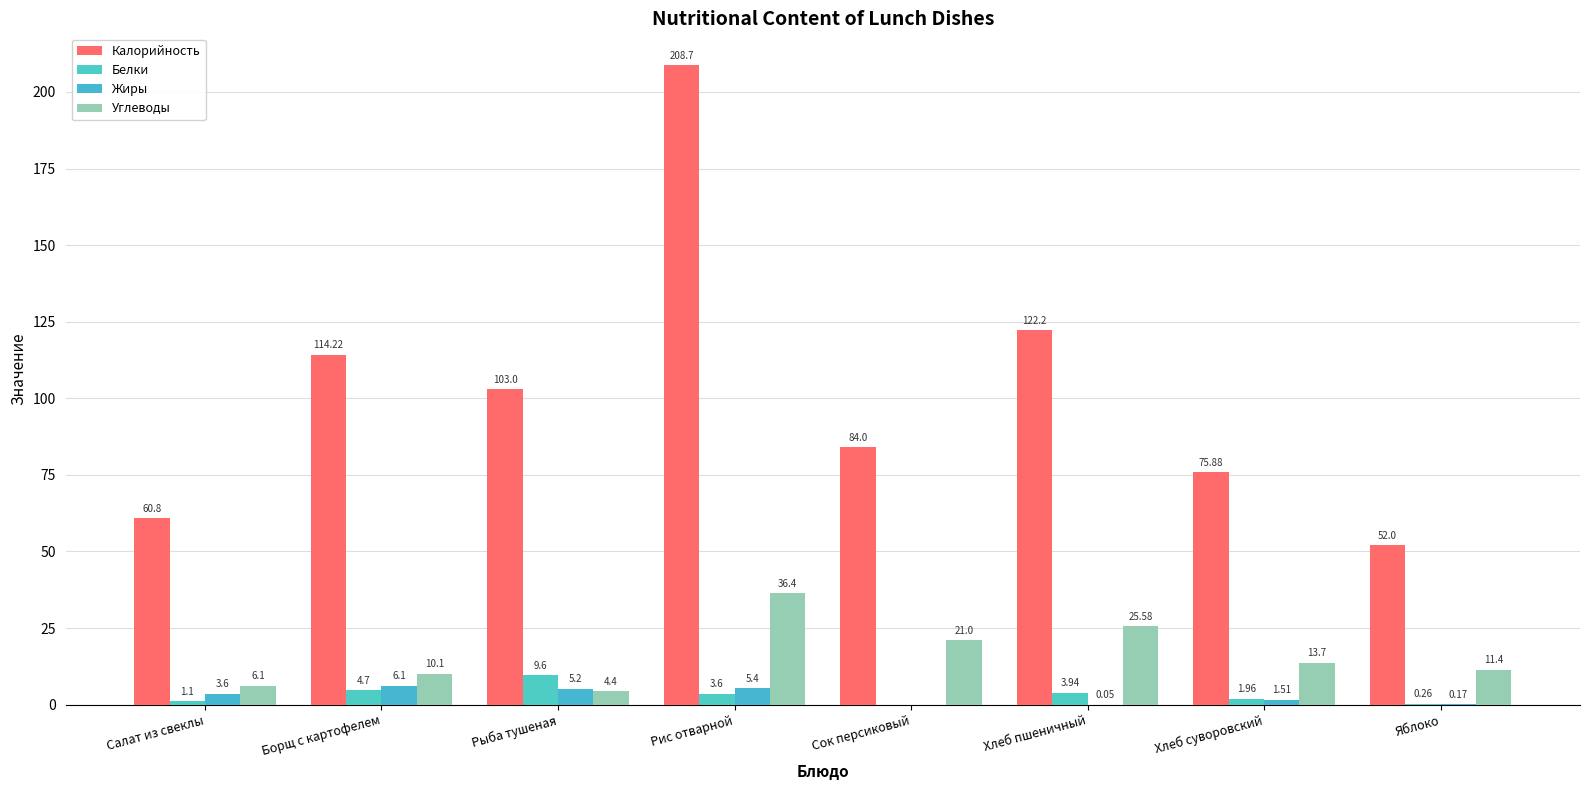

At which category does the chart reach its peak across all series?

Рис отварной